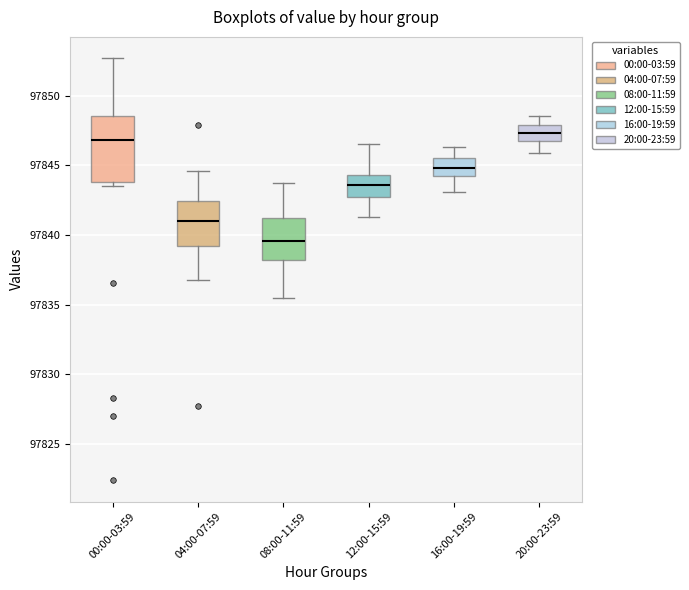

Reading left to right, transcribe this box plot: for each box, give where its median line is, the range the box spans, and where its two whiskers end, as read against the y-axis. The values are not printed on the chart, so give them approximately, as read against the axis.

00:00-03:59: median 97847.0, box 97844.0 to 97848.5, whiskers 97843.5 to 97852.5
04:00-07:59: median 97841.0, box 97839.0 to 97842.5, whiskers 97837.0 to 97844.5
08:00-11:59: median 97839.5, box 97838.0 to 97841.0, whiskers 97835.5 to 97844.0
12:00-15:59: median 97843.5, box 97843.0 to 97844.5, whiskers 97841.5 to 97846.5
16:00-19:59: median 97845.0, box 97844.0 to 97845.5, whiskers 97843.0 to 97846.5
20:00-23:59: median 97847.5, box 97847.0 to 97848.0, whiskers 97846.0 to 97848.5